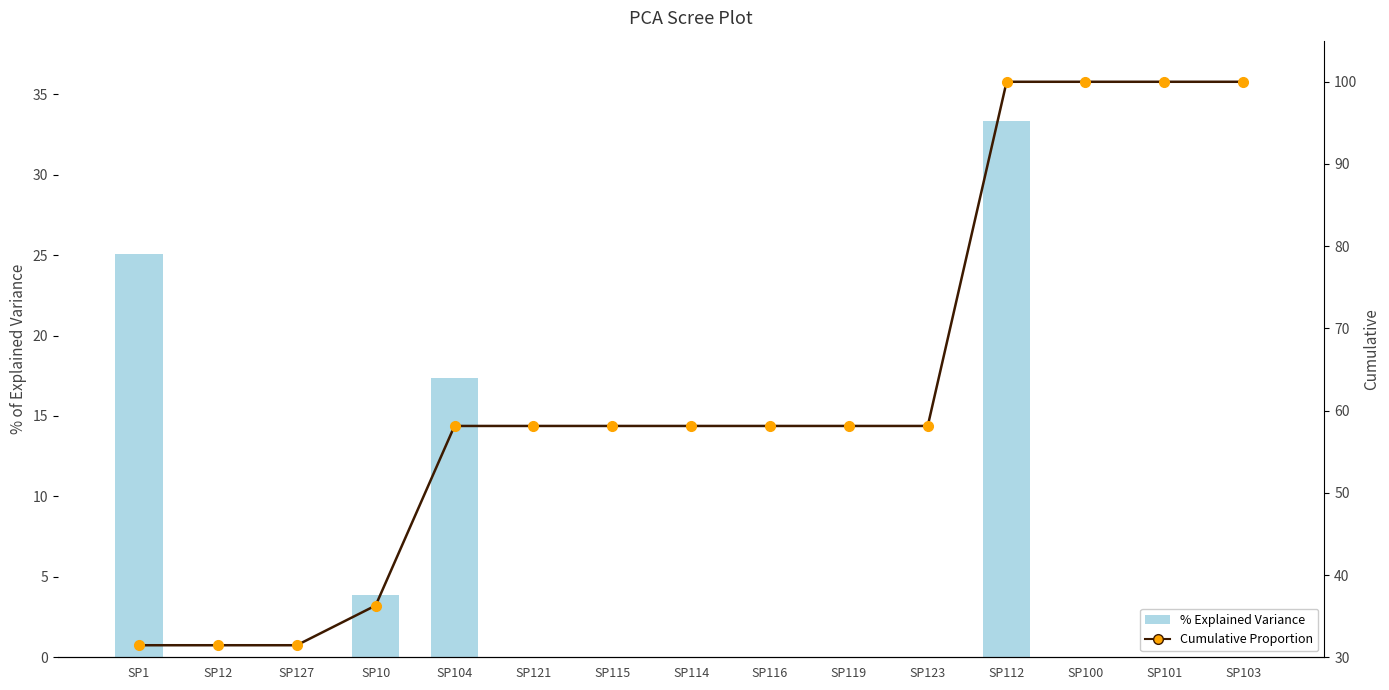

Which label corresponds to the largest value in the chart?

SP112